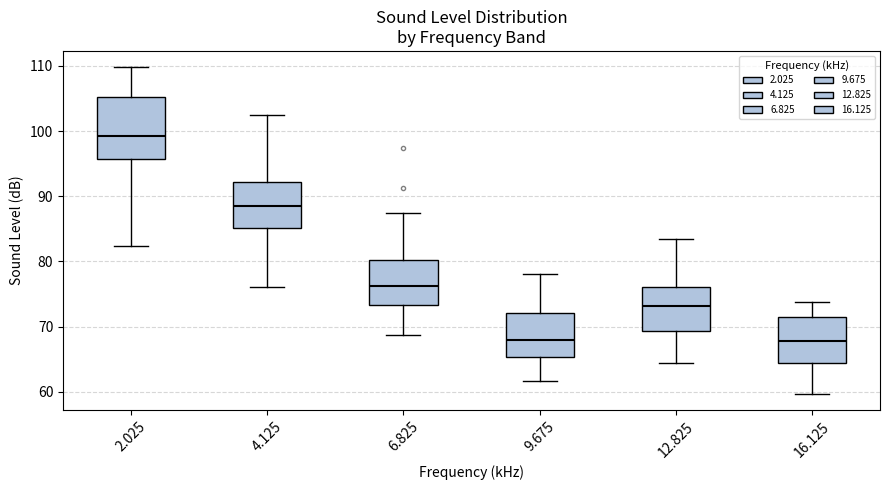

Reading left to right, read every box against the y-axis: the position of its median line, the range the box covers, and the ends of its whiskers. The values are not printed on the chart, so give them approximately, as read against the axis.

2.025: median 99, box 96 to 105, whiskers 82 to 110
4.125: median 89, box 85 to 92, whiskers 76 to 103
6.825: median 76, box 73 to 80, whiskers 69 to 87
9.675: median 68, box 65 to 72, whiskers 62 to 78
12.825: median 73, box 69 to 76, whiskers 64 to 83
16.125: median 68, box 64 to 72, whiskers 60 to 74